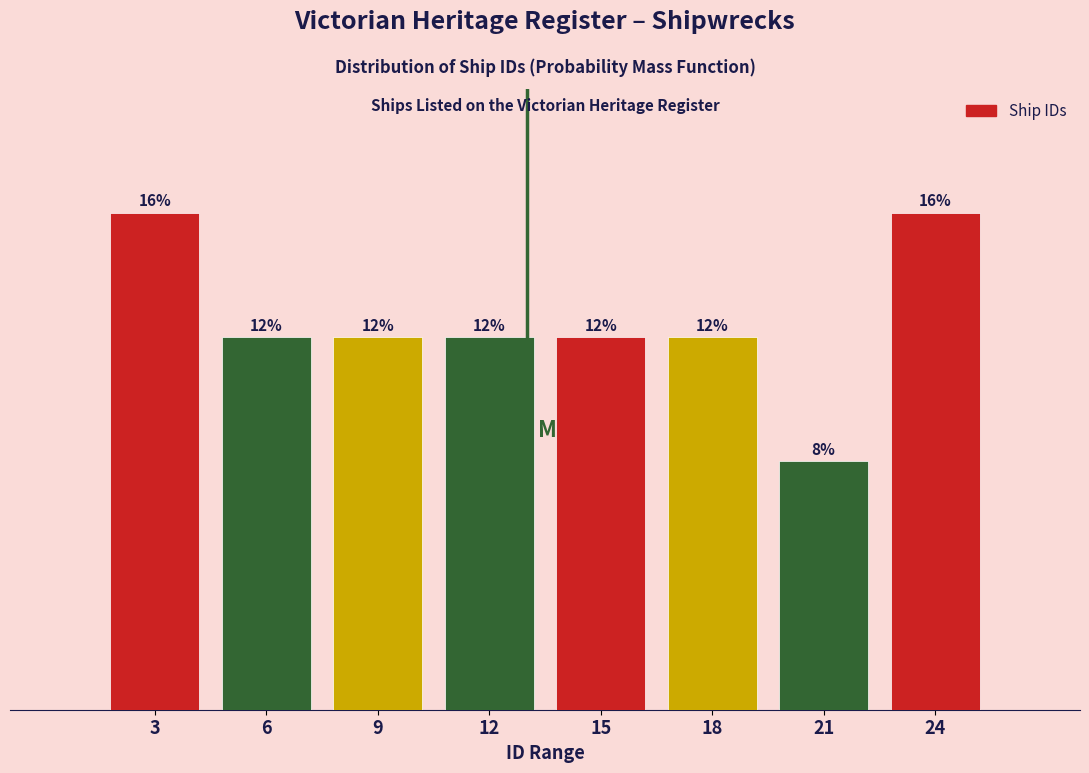

Does the chart contain any negative values?

No